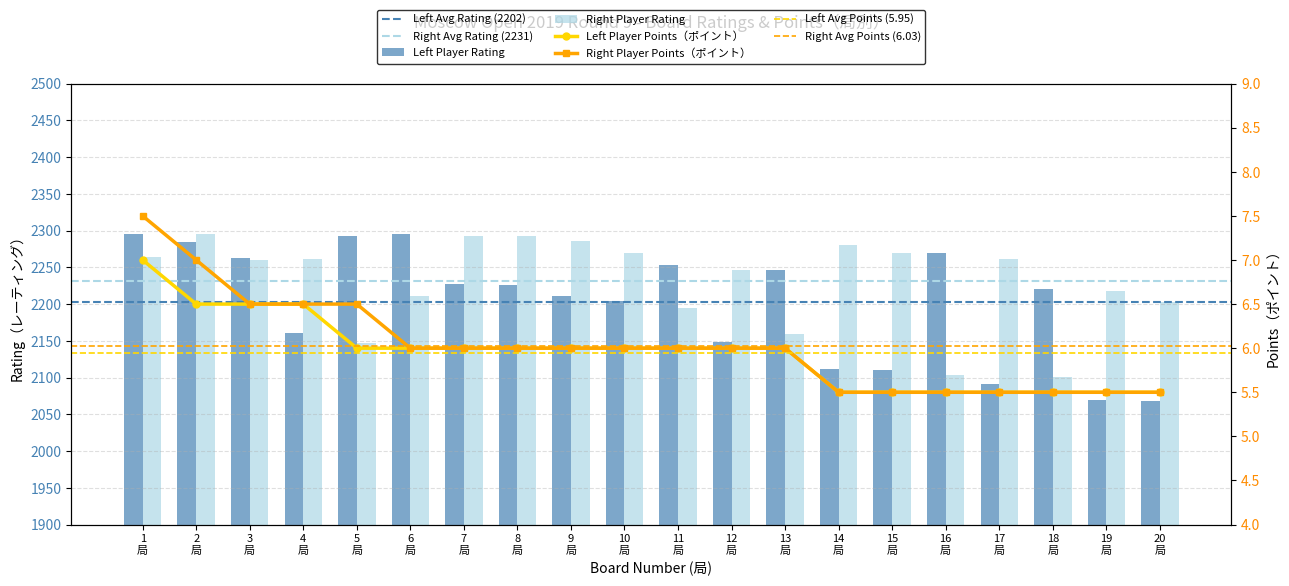

The Points_Right series shows 6.0 at 11 局. True or false?

True